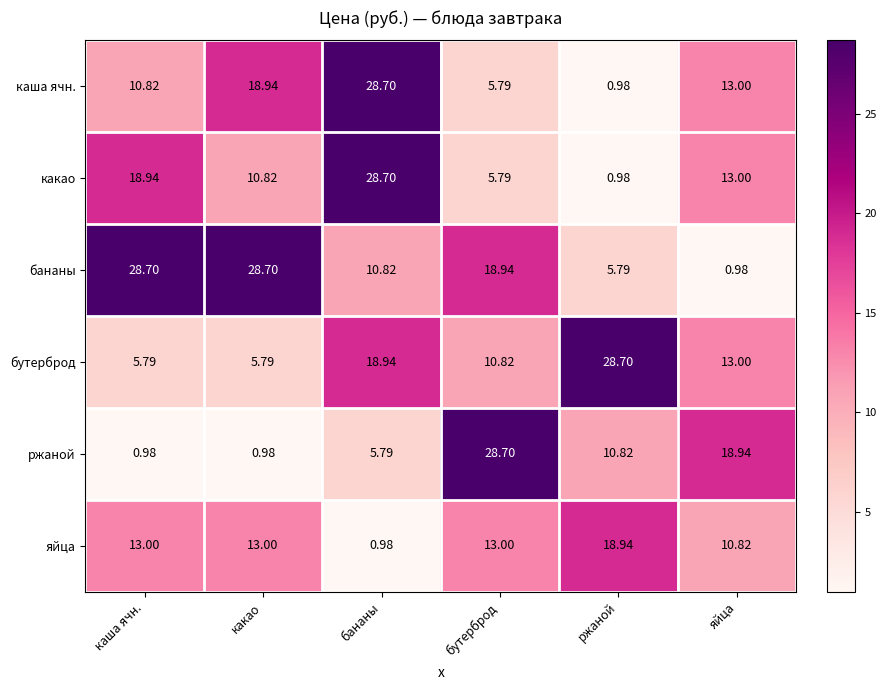

At which label does бутерброд reach its peak?

ржаной